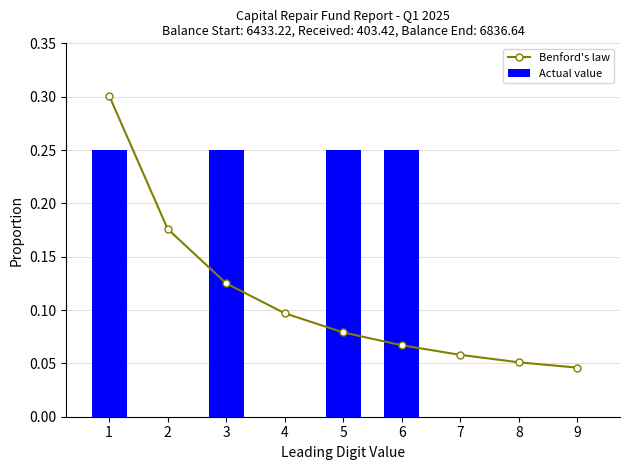

Is it true that Benford's law equals 0.1 at 3?

True